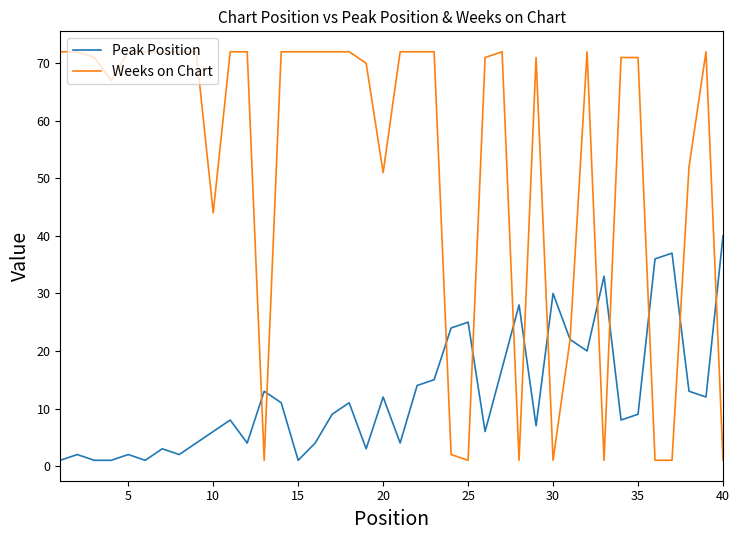

Rank the series by their average value, from highest to lowest.

Weeks on Chart, Peak Position